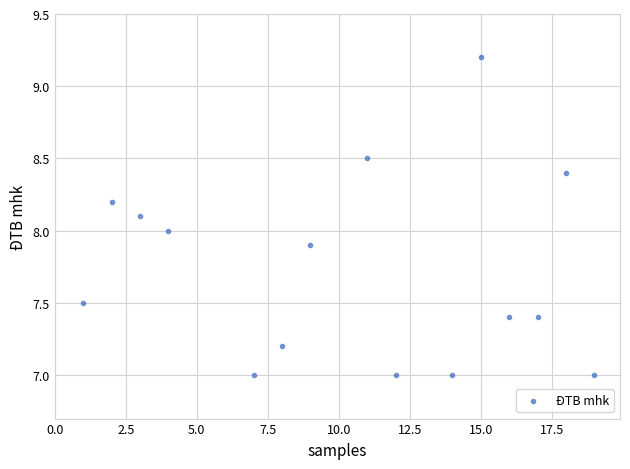

What is the range of Y values (max minus min)?

2.2